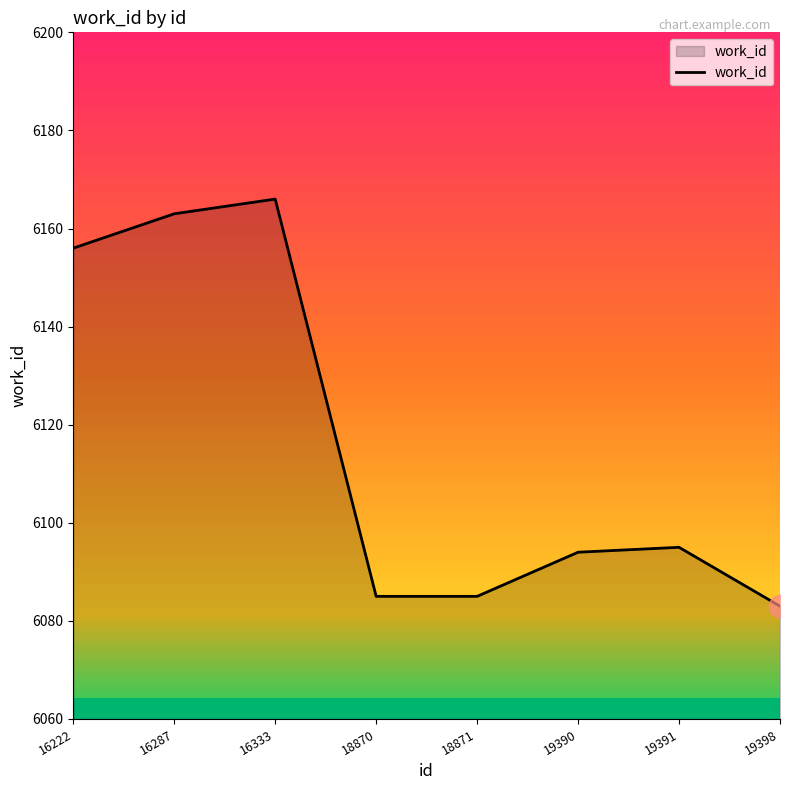

Approximately how many times larger is the value at 16222 compared to 19398?

1.0